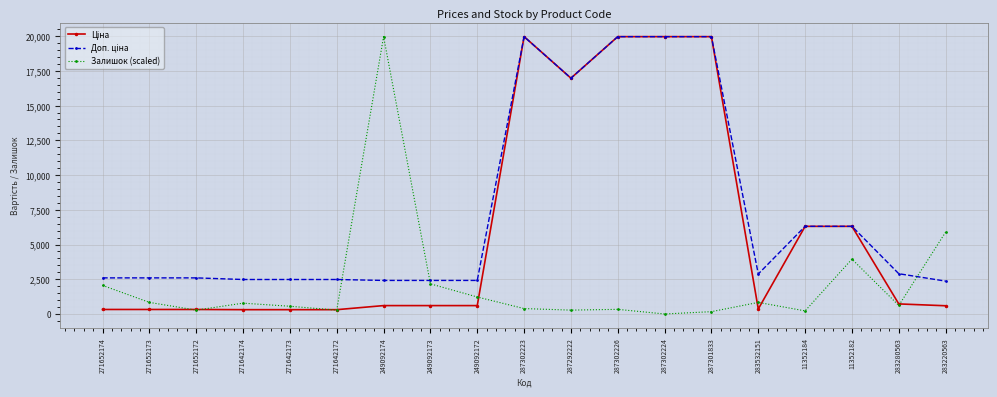

What is the label of the 14th point from the left?

287301833